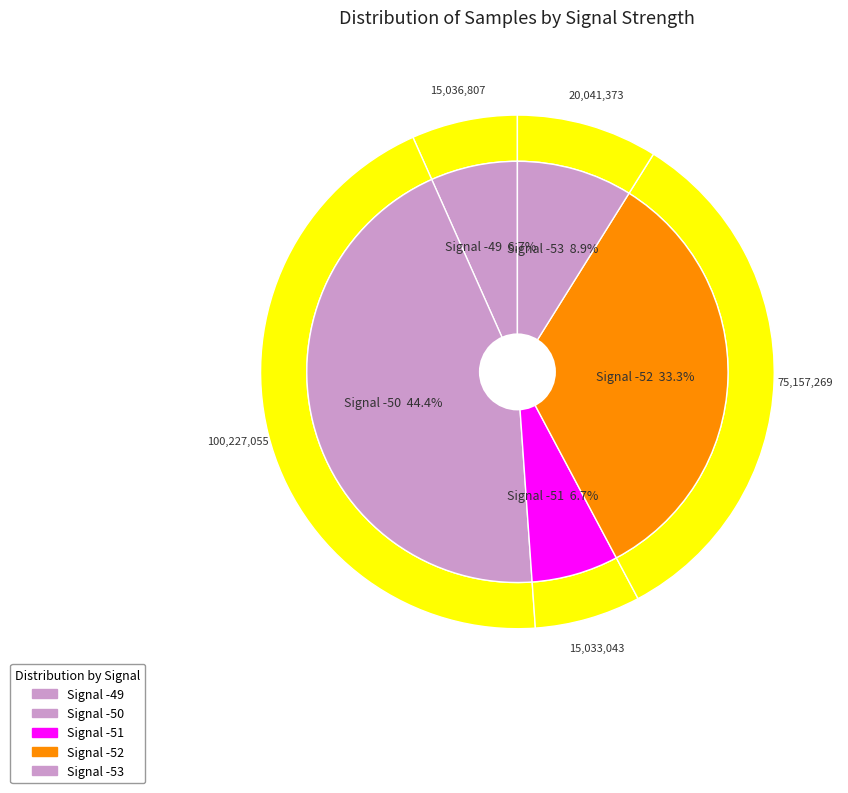

Between -50 and -53, which is larger?

-50